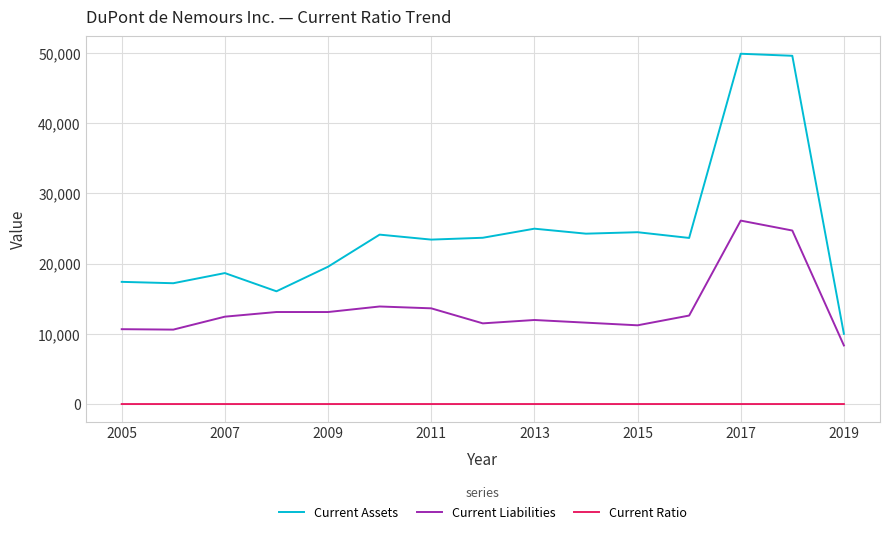

True or false: Current Ratio and Current Assets intersect in this chart.

False